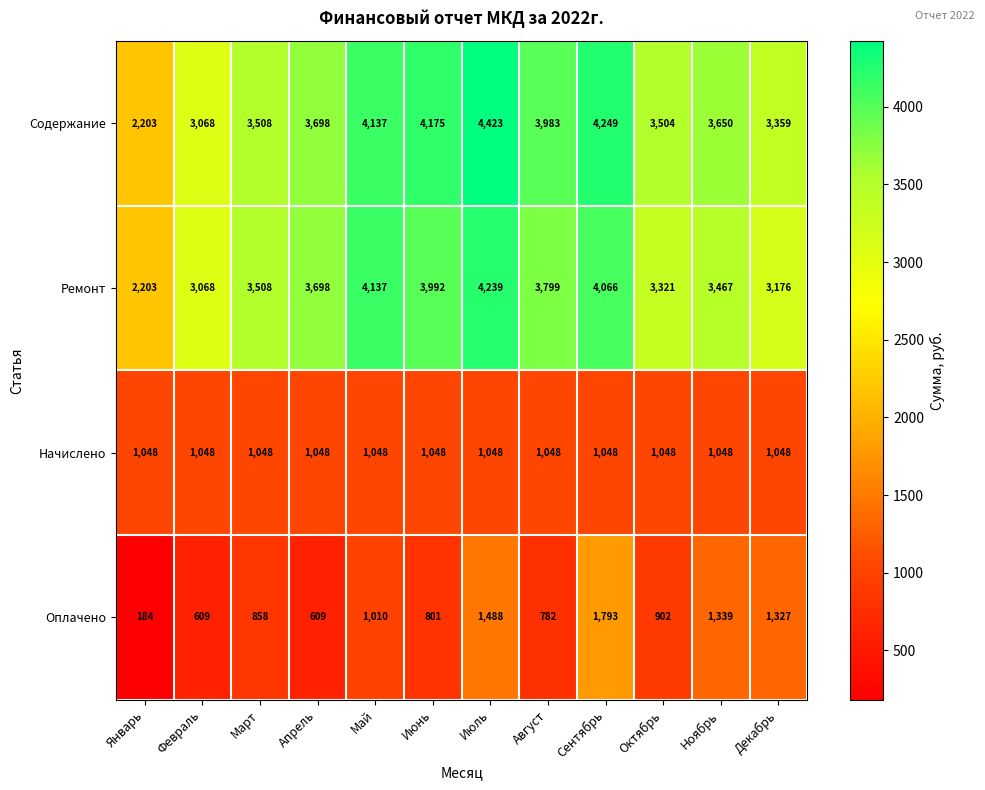

What is the sum of all Ремонт values?

42674